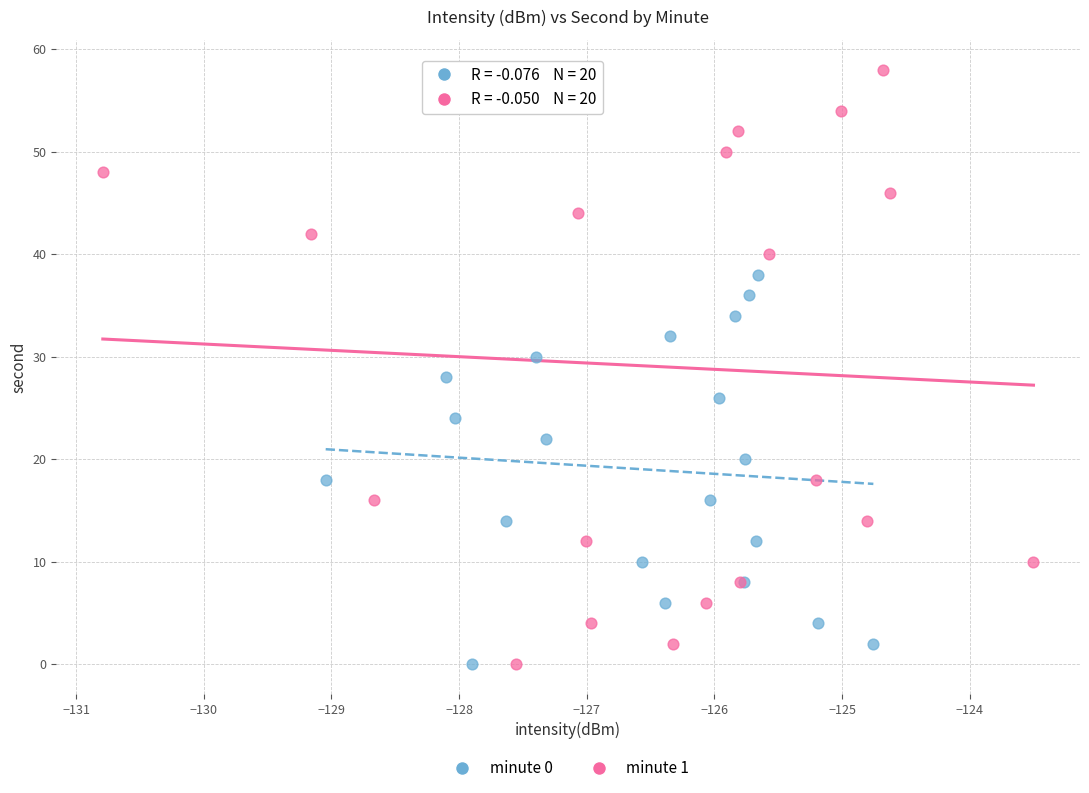

What are all the series names shown in the legend?

minute 0, minute 1